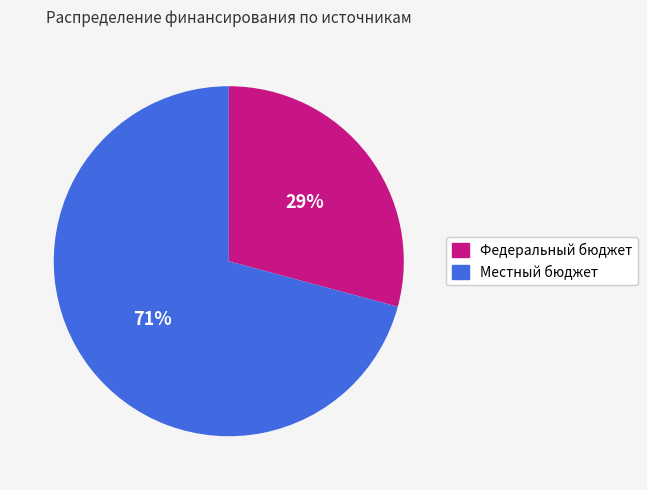

Is there any slice that represents more than half of the pie?

Yes